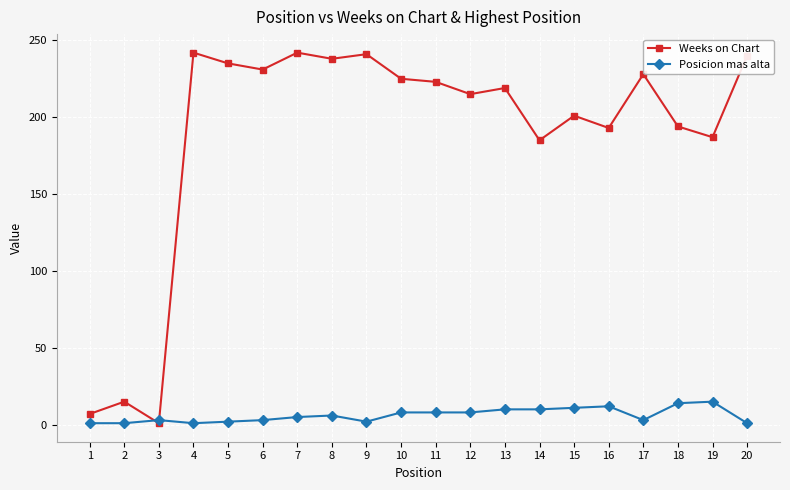

How many lines are shown in the chart?

2